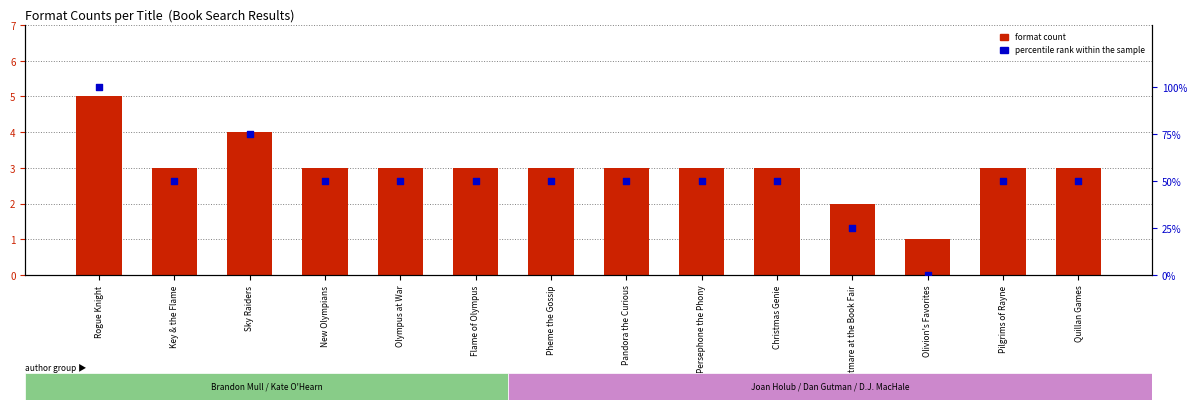

Which series reaches the minimum Y coordinate?

percentile rank within the sample